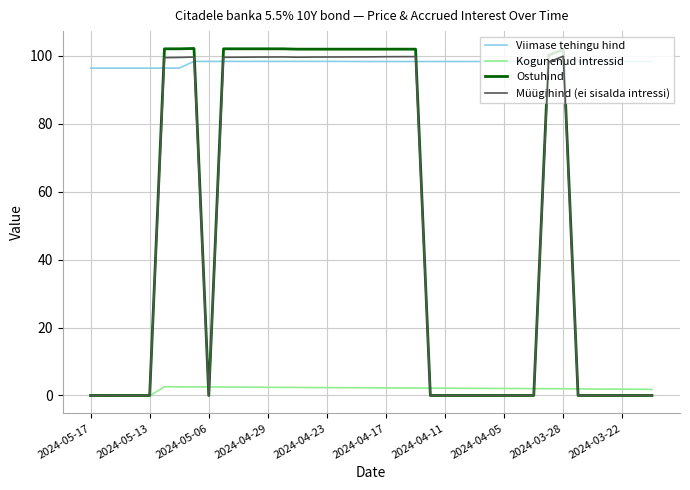

True or false: Viimase tehingu hind and Kogunenud intressid intersect in this chart.

False